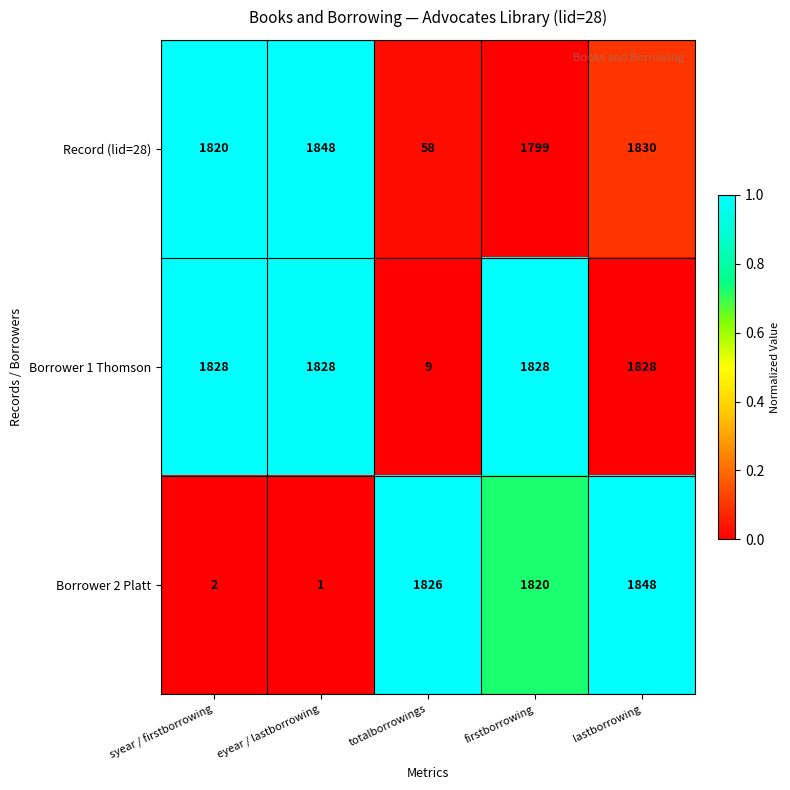

What is the difference between the maximum and second lowest values in the Borrower 2 Platt series?

1846